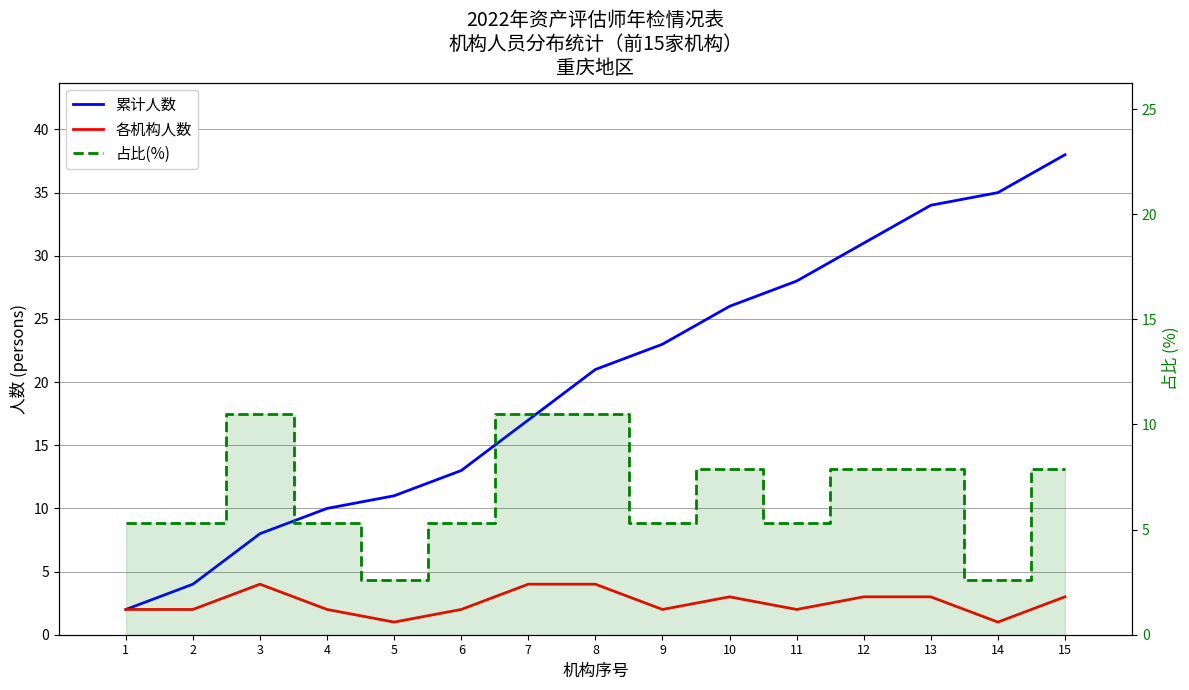

True or false: 累计人数 has more than 0 interior local peaks.

False